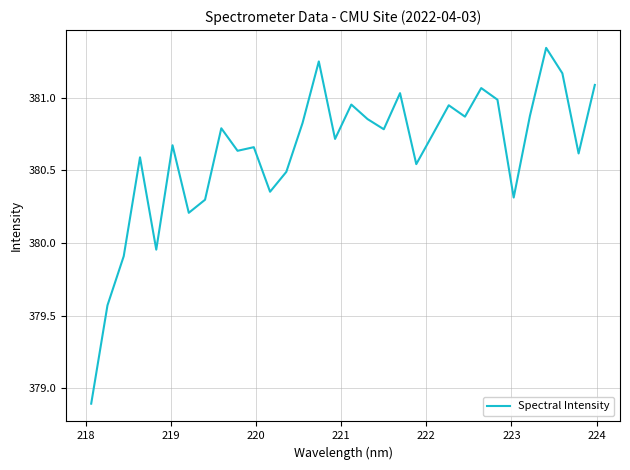

Does the chart have visible grid lines?

Yes